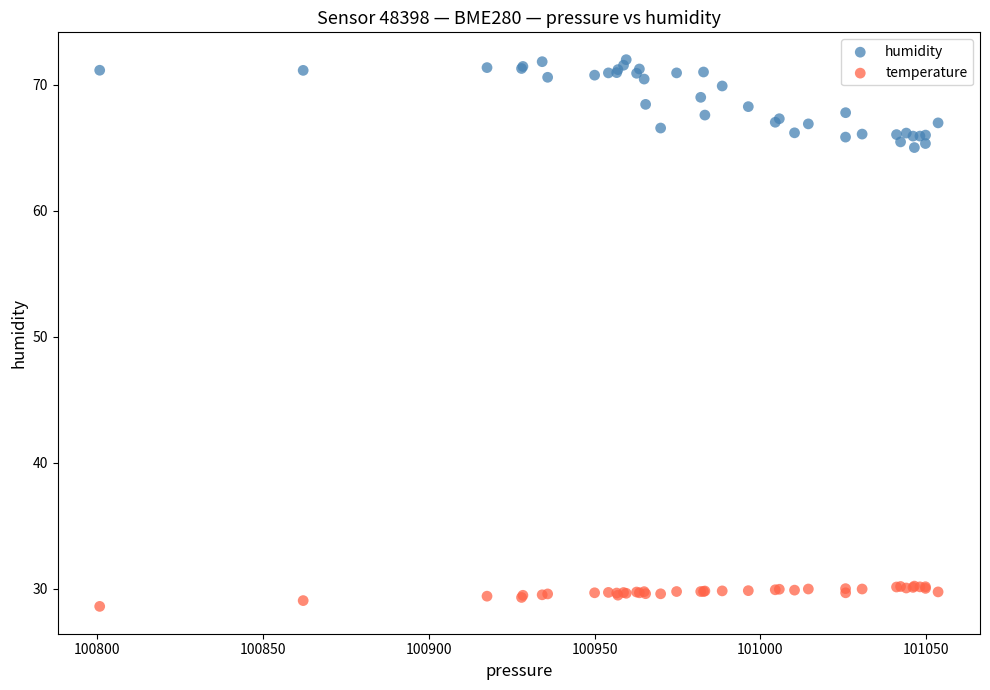

Which series reaches the minimum Y coordinate?

temperature